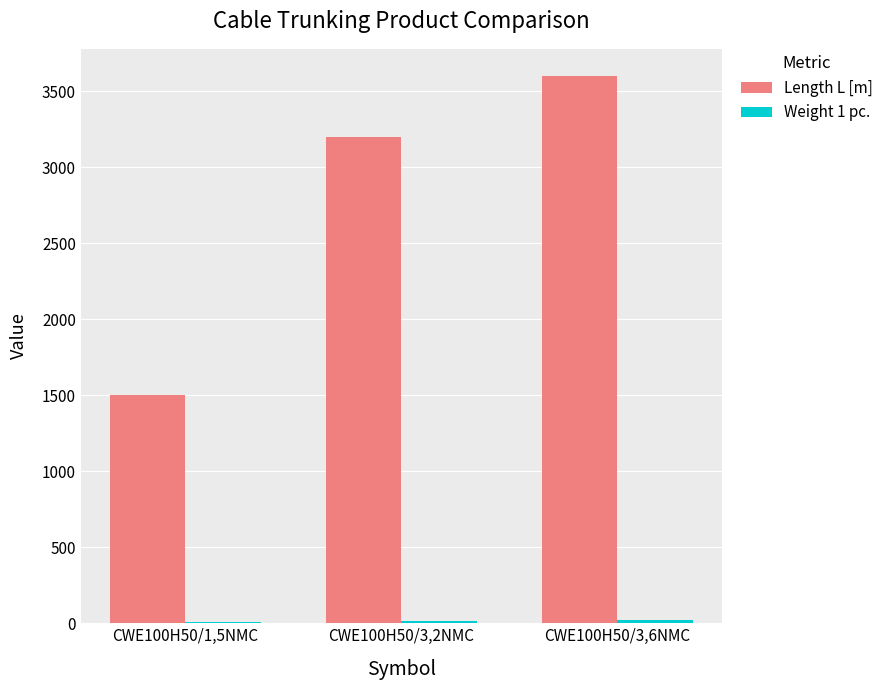

Which series has the largest total across all categories?

Length L [m]